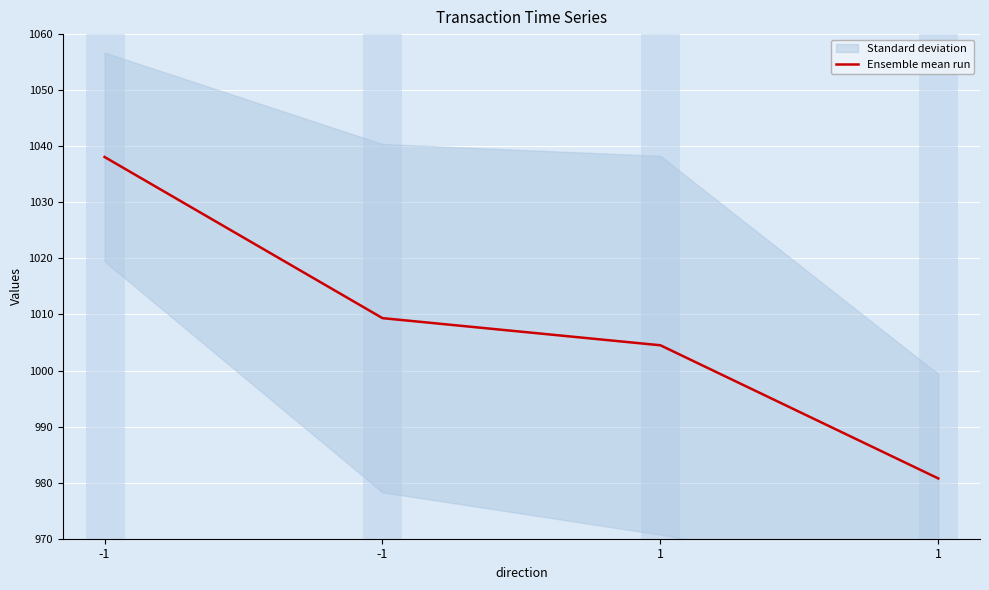

How many data points are less than 1009?

2